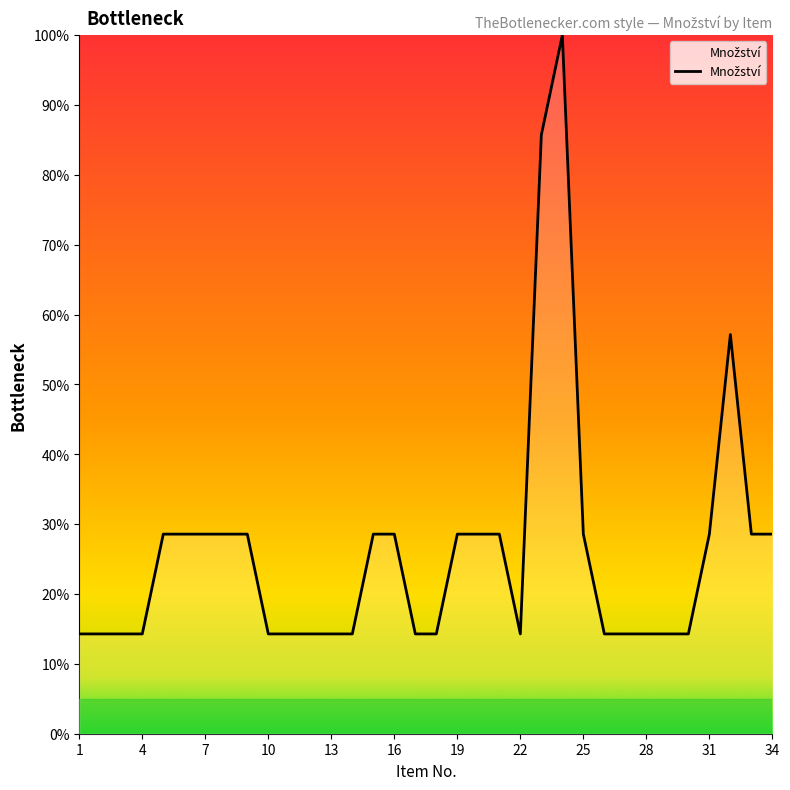

Is this an area chart (filled region under the line)?

No